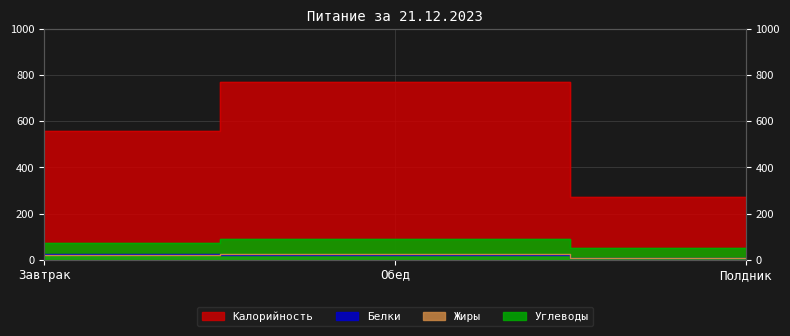

Count the number of data series in this chart.

4